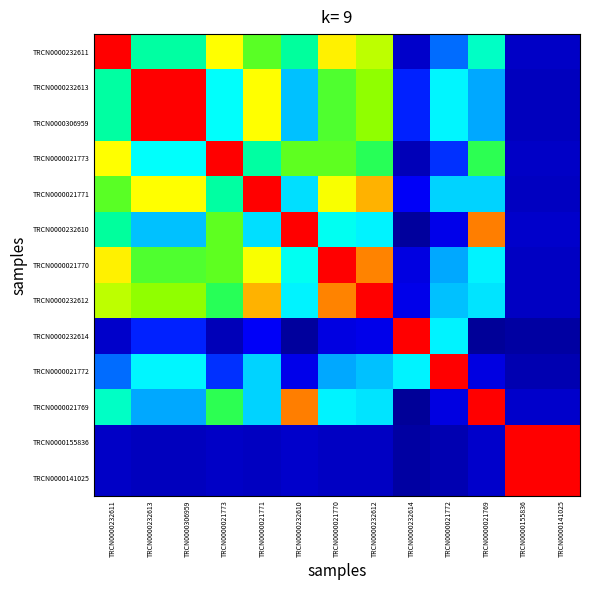

What is the difference between the highest and lowest values at TRCN0000232611?

0.9